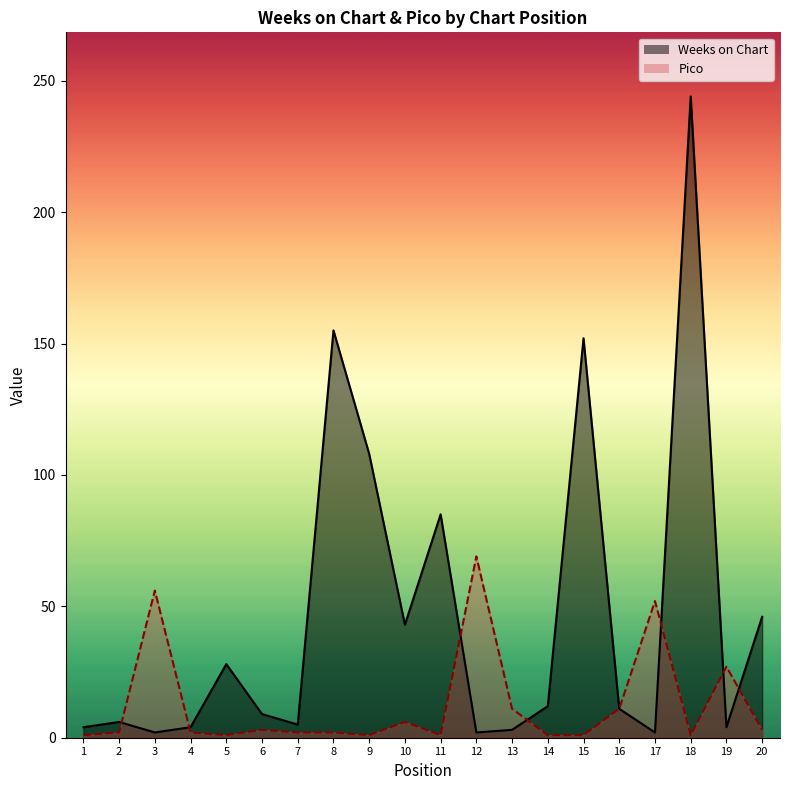

Which series has the largest total across all categories?

Weeks on Chart